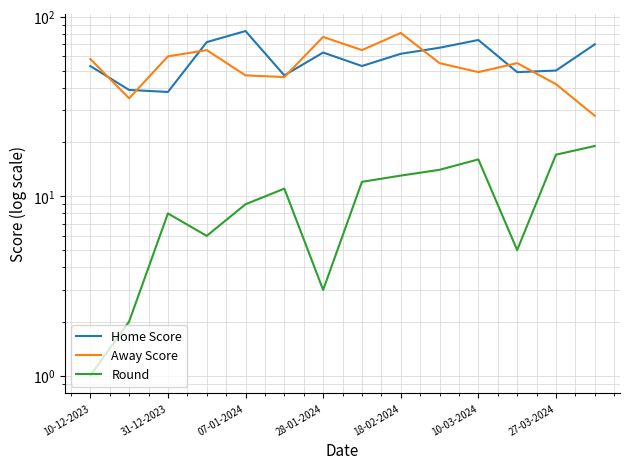

What is the difference between the highest and lowest values at 10-12-2023?

57